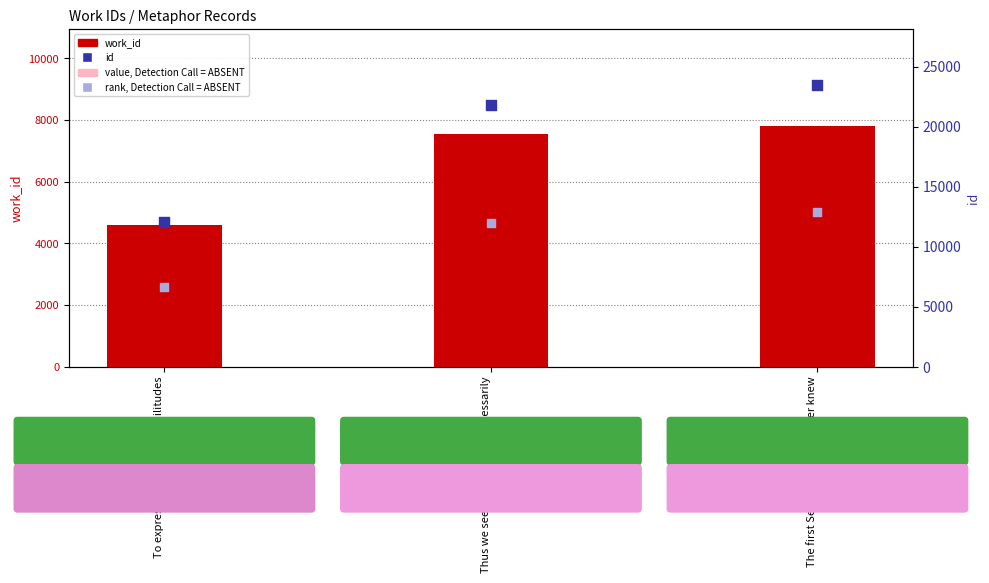

What is the total value across all series at Thus we see how the Mind necessarily?

45470.8